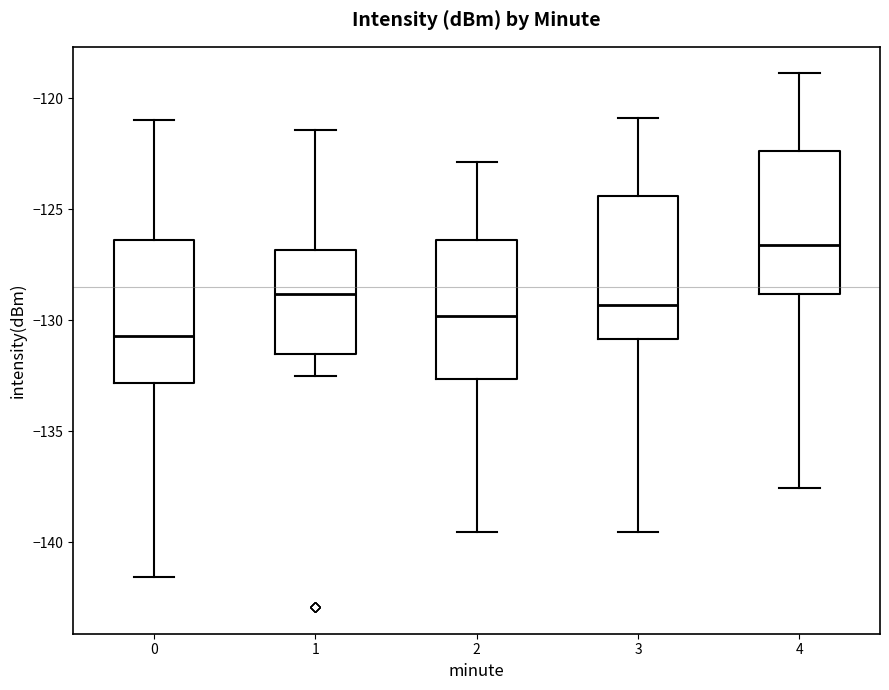

Where is the lower edge of the box at x = 2 on the y-axis? The values are not printed on the chart, so give them approximately, as read against the axis.

-132.5